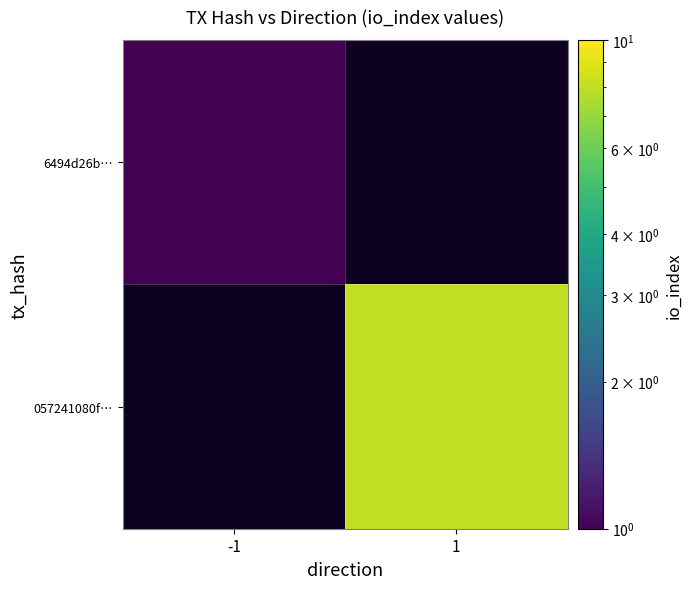

Count the number of data series in this chart.

2